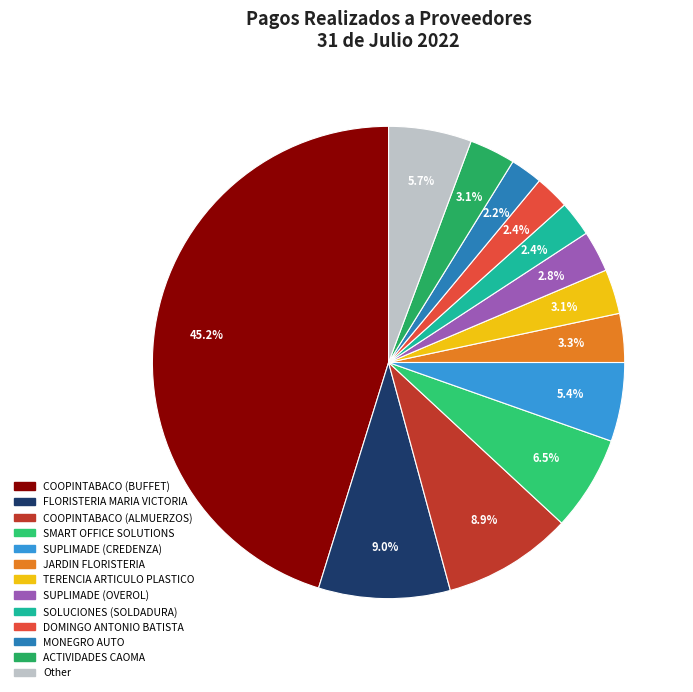

How many segments does this pie chart have?

13